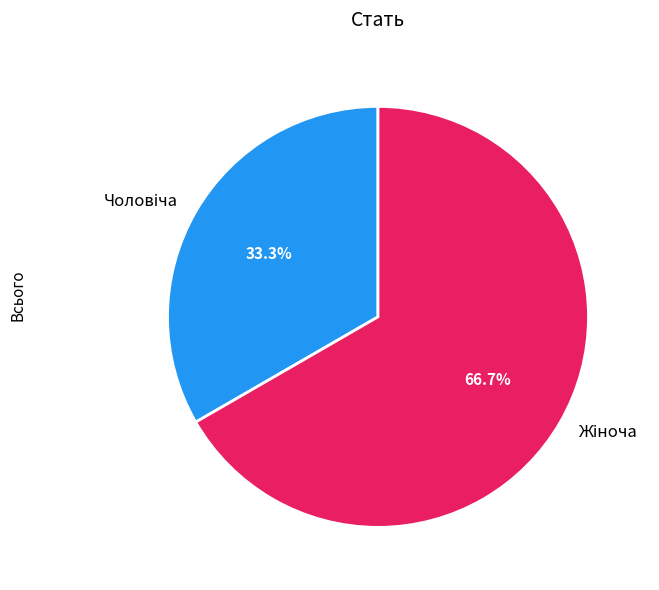

How many segments does this pie chart have?

2